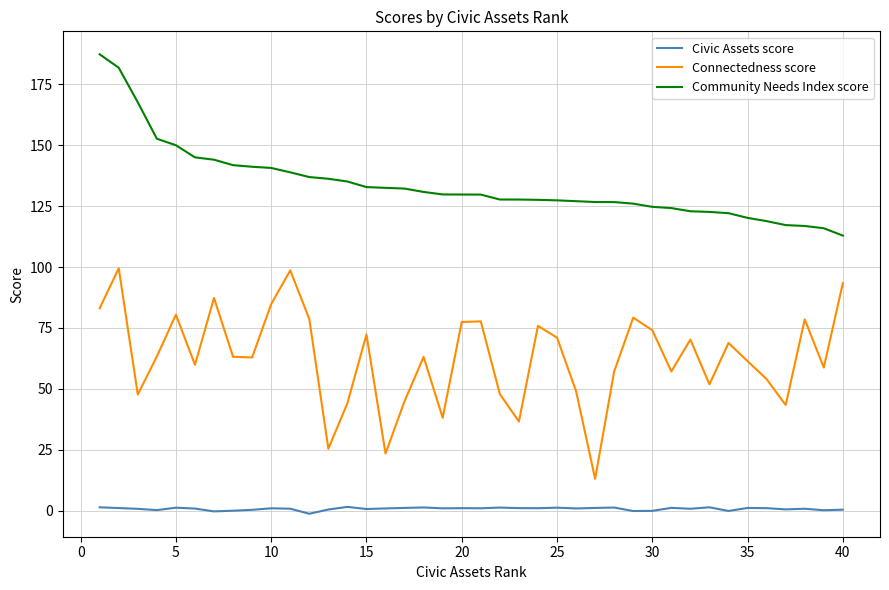

At how many categories does at least one series exceed 61?

40